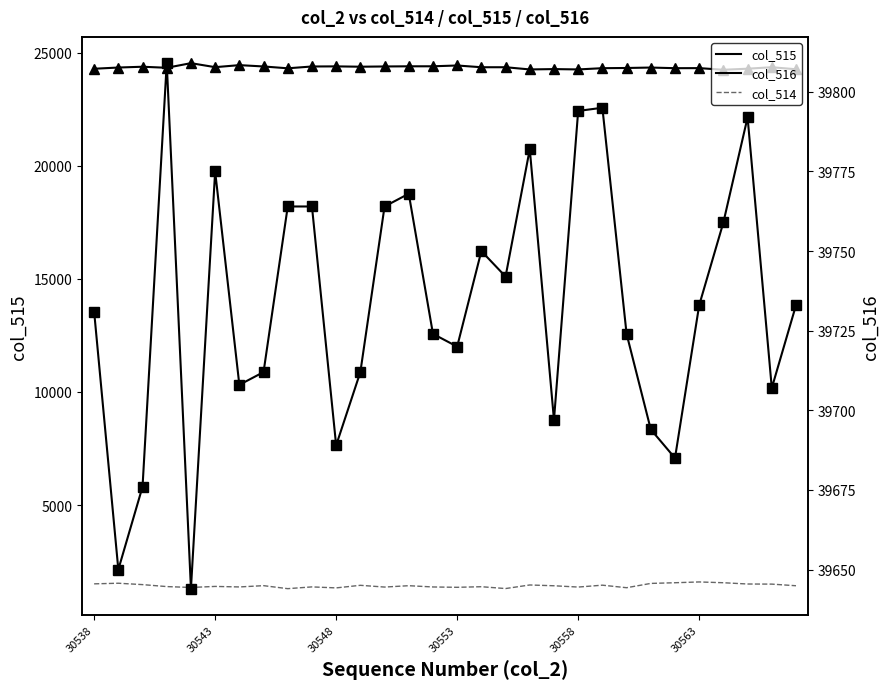

Rank the series by their average value, from lowest to highest.

col_514, col_515, col_516